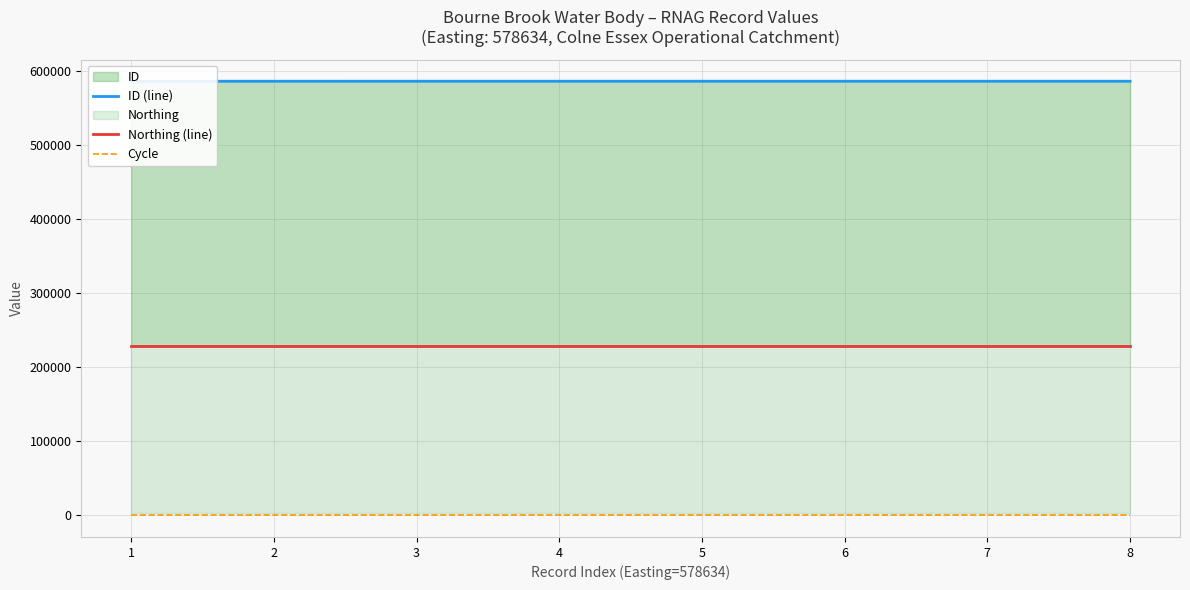

True or false: Cycle and ID (line) cross at least once.

False